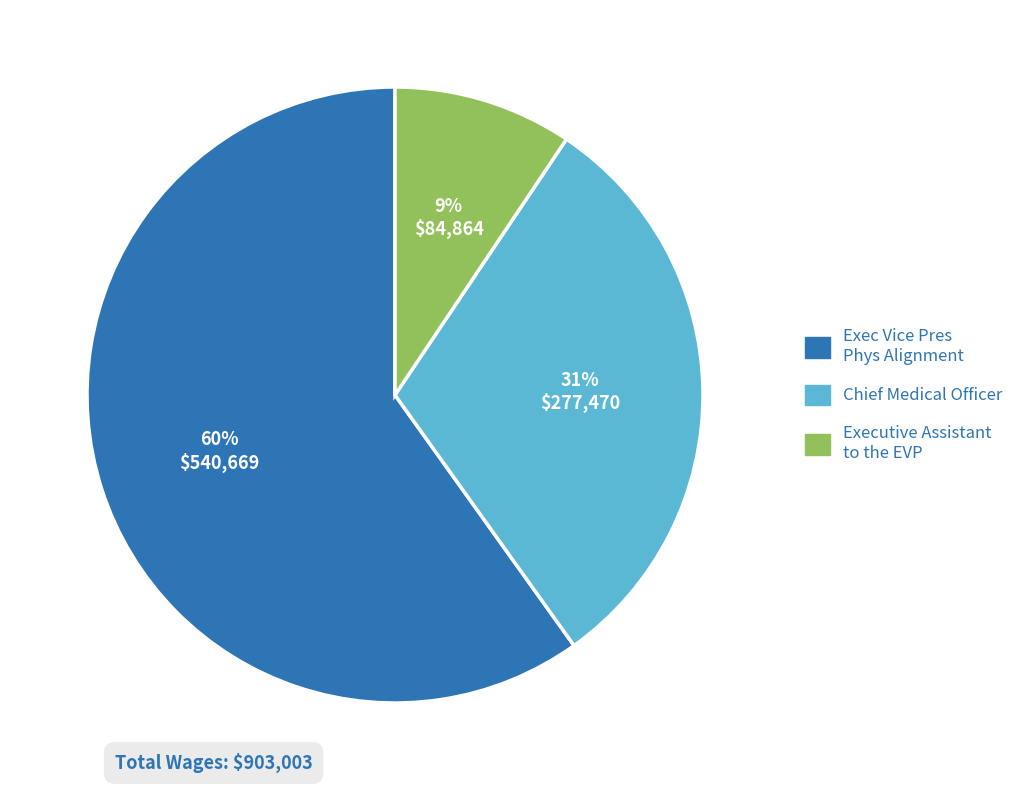

What is the largest slice in the pie chart?

Exec Vice Pres Phys Alignment